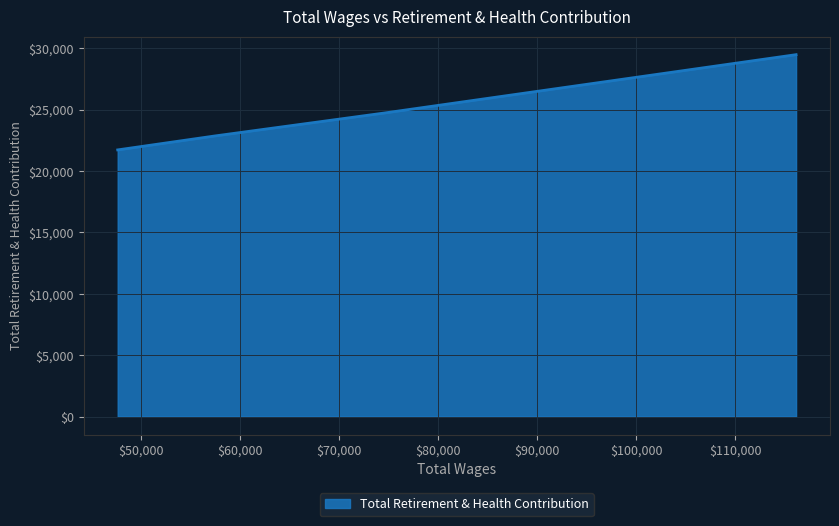

Count the number of data series in this chart.

1